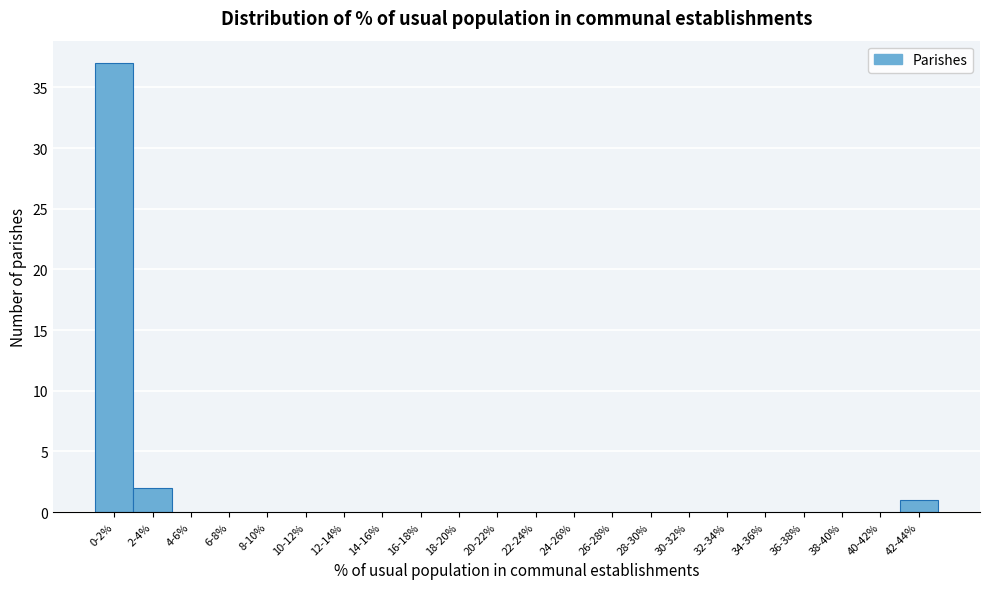

Reading left to right, list all the values displayed in this chart.

0-2%=37	2-4%=2	4-6%=0	6-8%=0	8-10%=0	10-12%=0	12-14%=0	14-16%=0	16-18%=0	18-20%=0	20-22%=0	22-24%=0	24-26%=0	26-28%=0	28-30%=0	30-32%=0	32-34%=0	34-36%=0	36-38%=0	38-40%=0	40-42%=0	42-44%=1